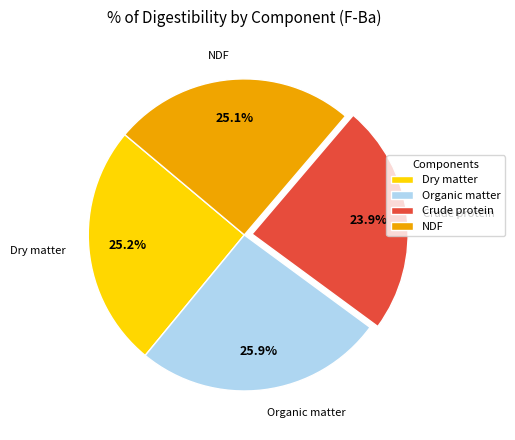

Count the number of slices in the pie.

4